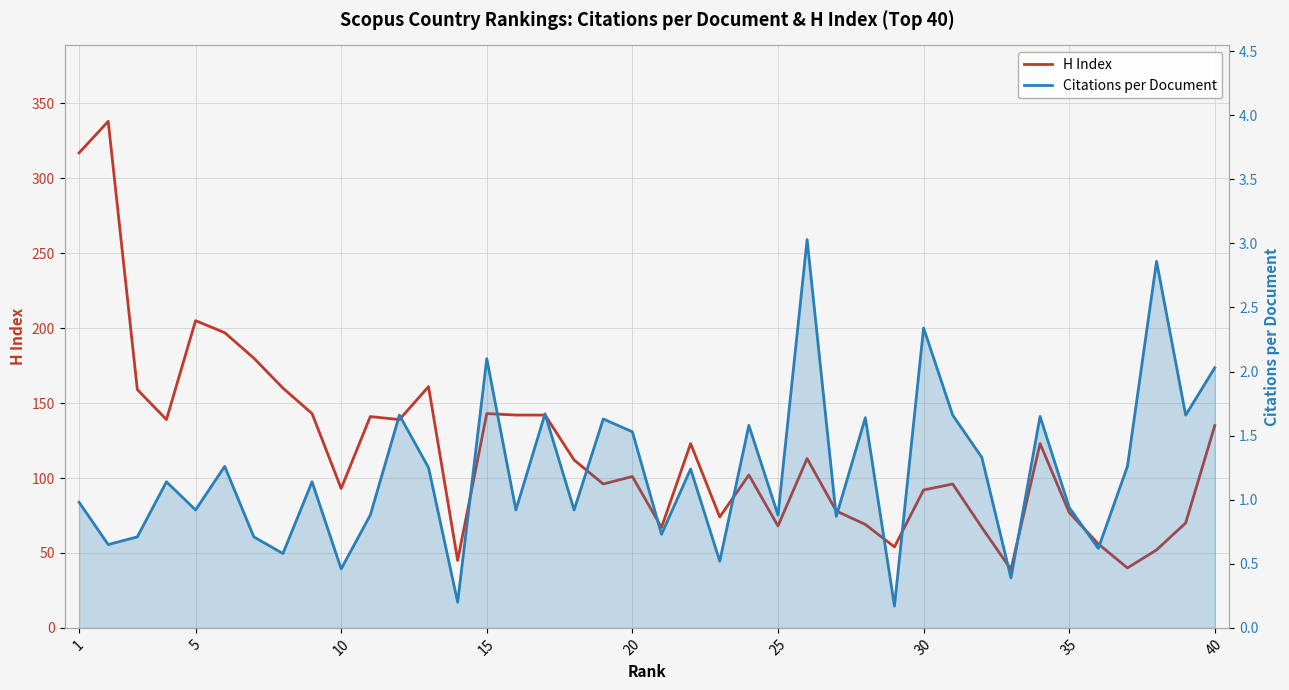

Is this an area chart (filled region under the line)?

No